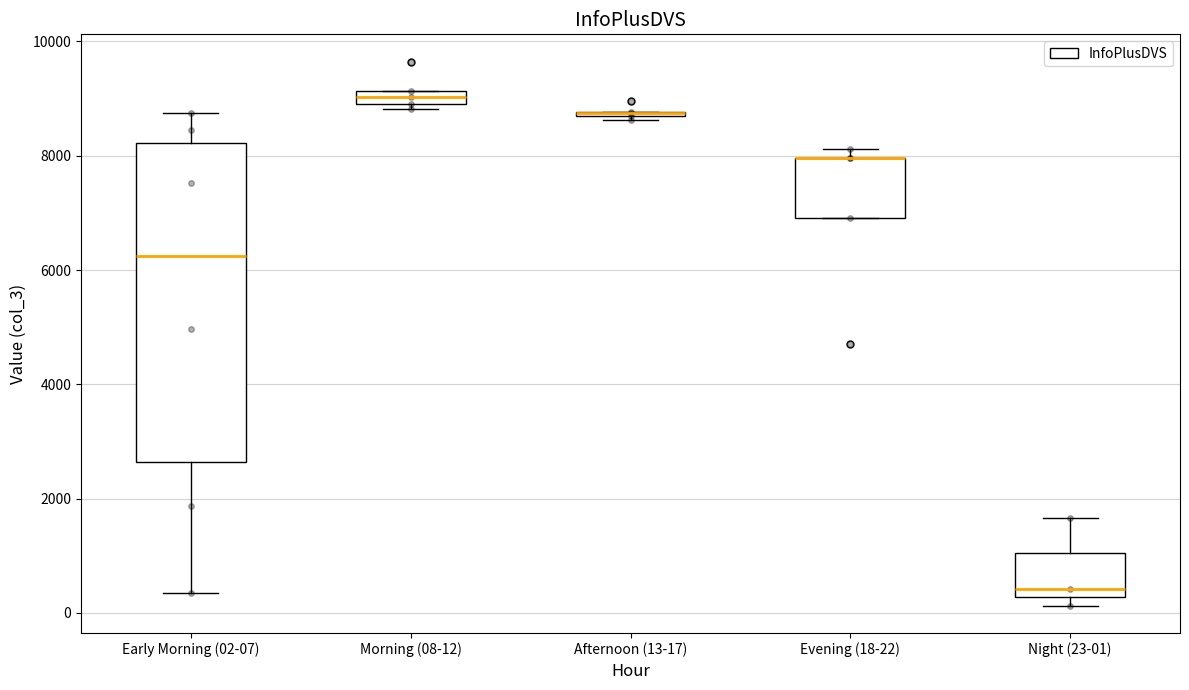

Where is the upper edge of the box for Evening (18-22) on the y-axis? The values are not printed on the chart, so give them approximately, as read against the axis.

8000